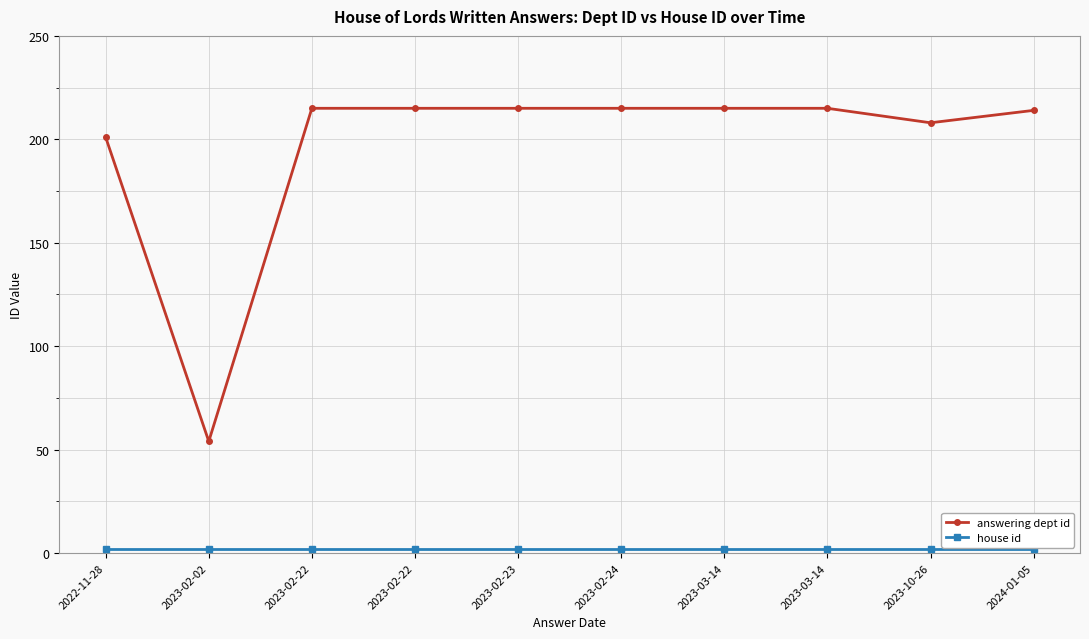

How many lines are shown in the chart?

2